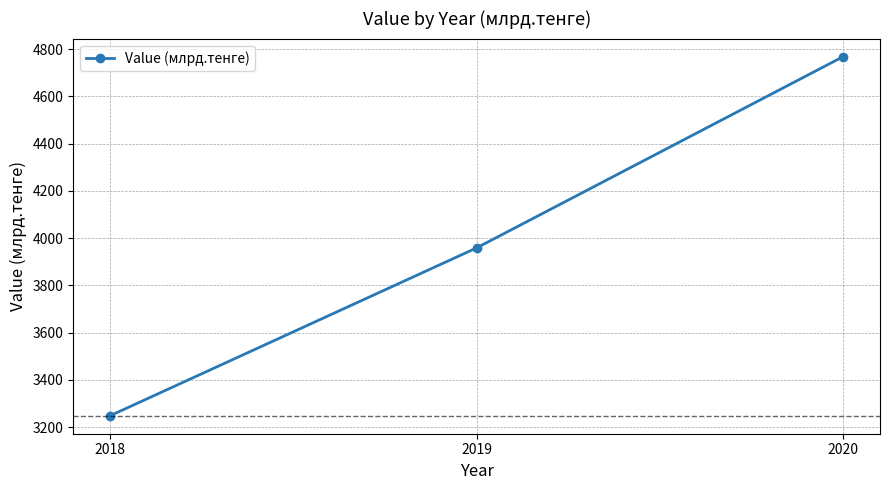

Rank the categories by value from highest to lowest.

2020, 2019, 2018